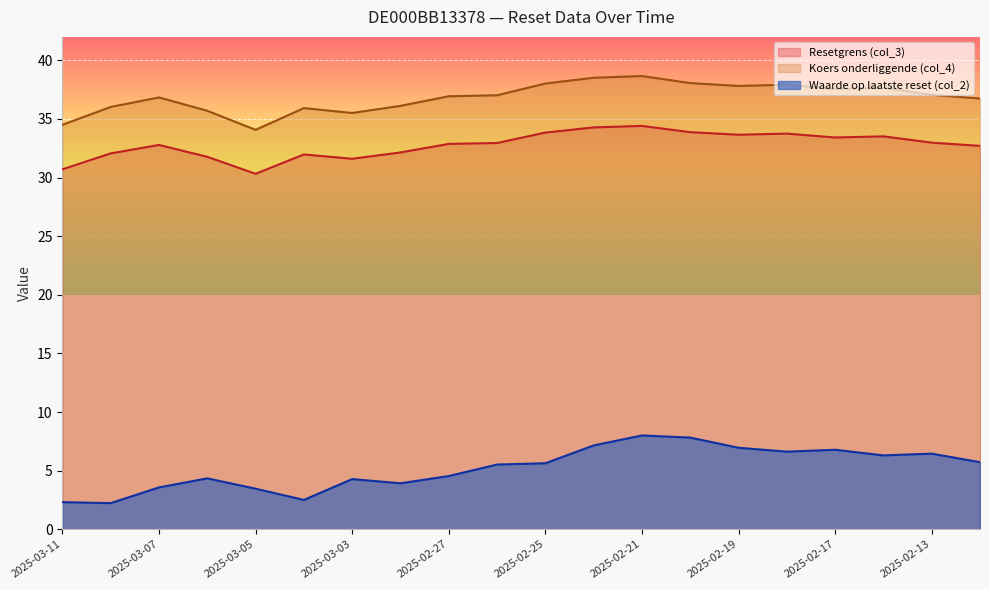

True or false: Koers onderliggende (col_4) and Waarde op laatste reset (col_2) cross at least once.

False